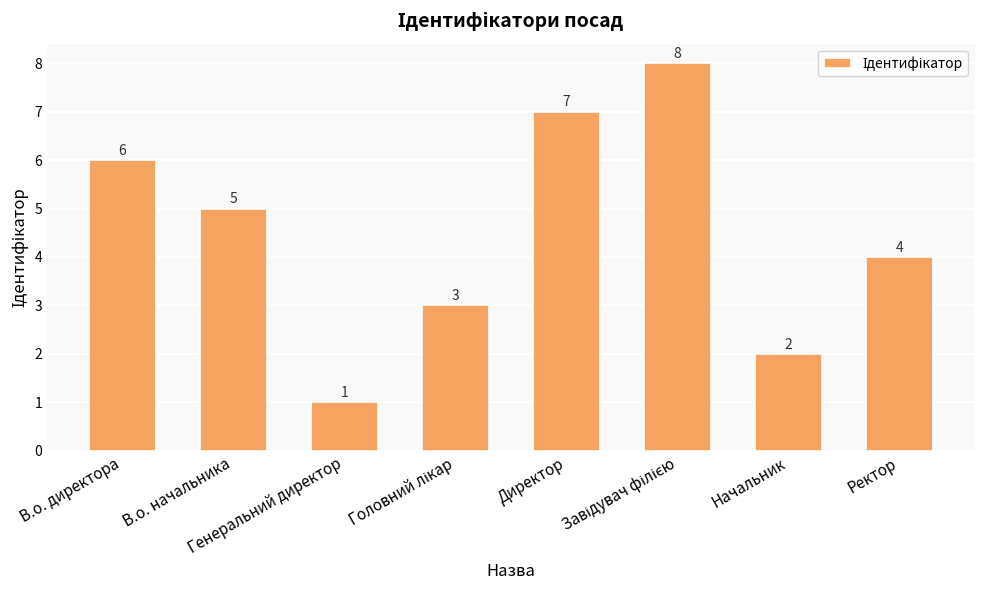

Count the values in the range 3 to 7.

5